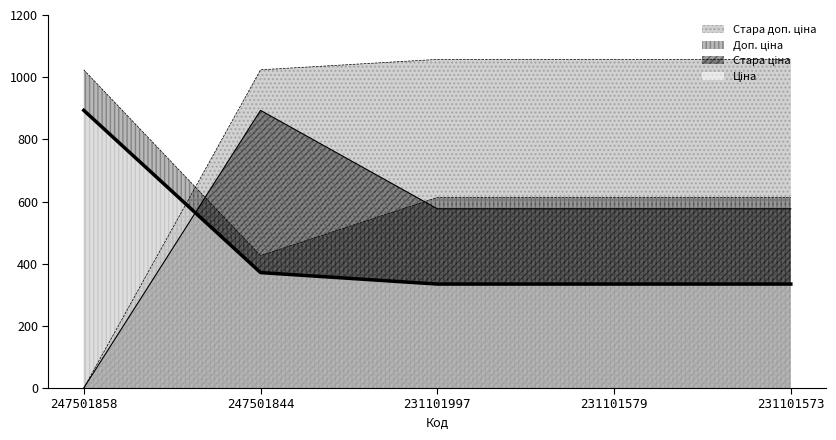

What value does the Стара ціна series have at 231101997?

576.6